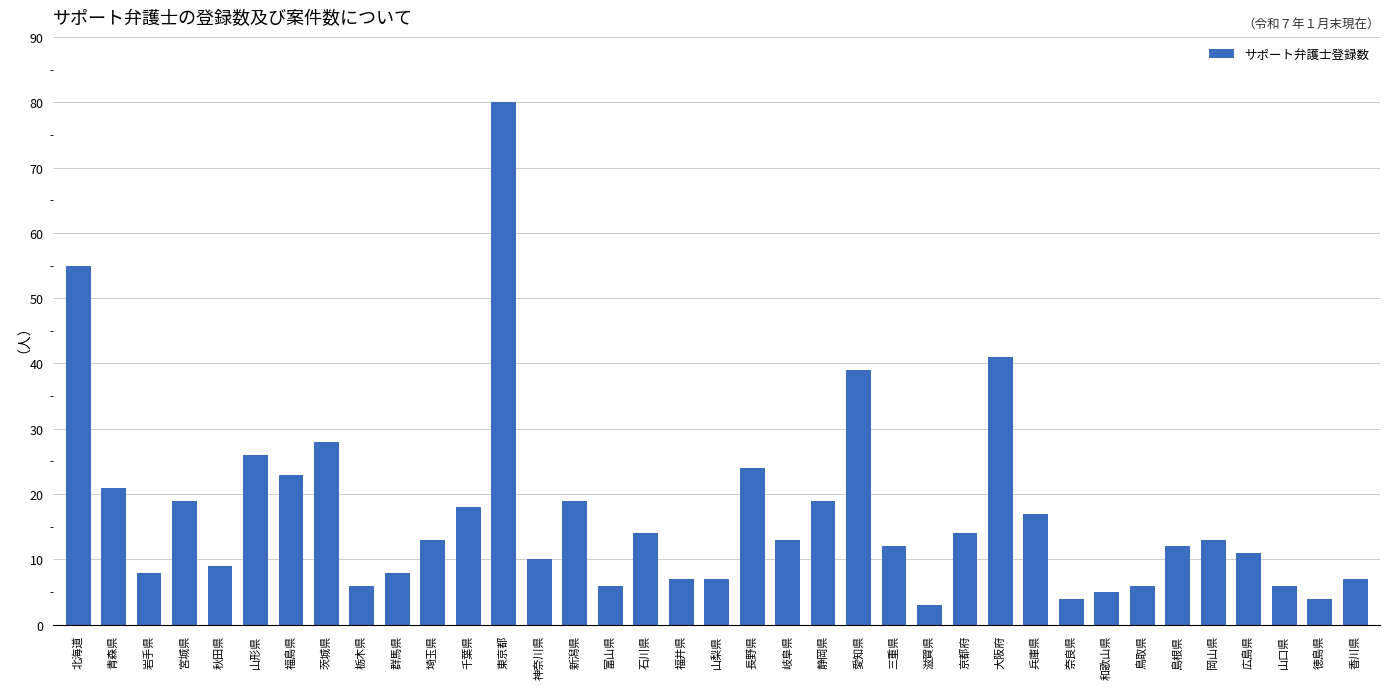

What is the smallest value displayed?

3